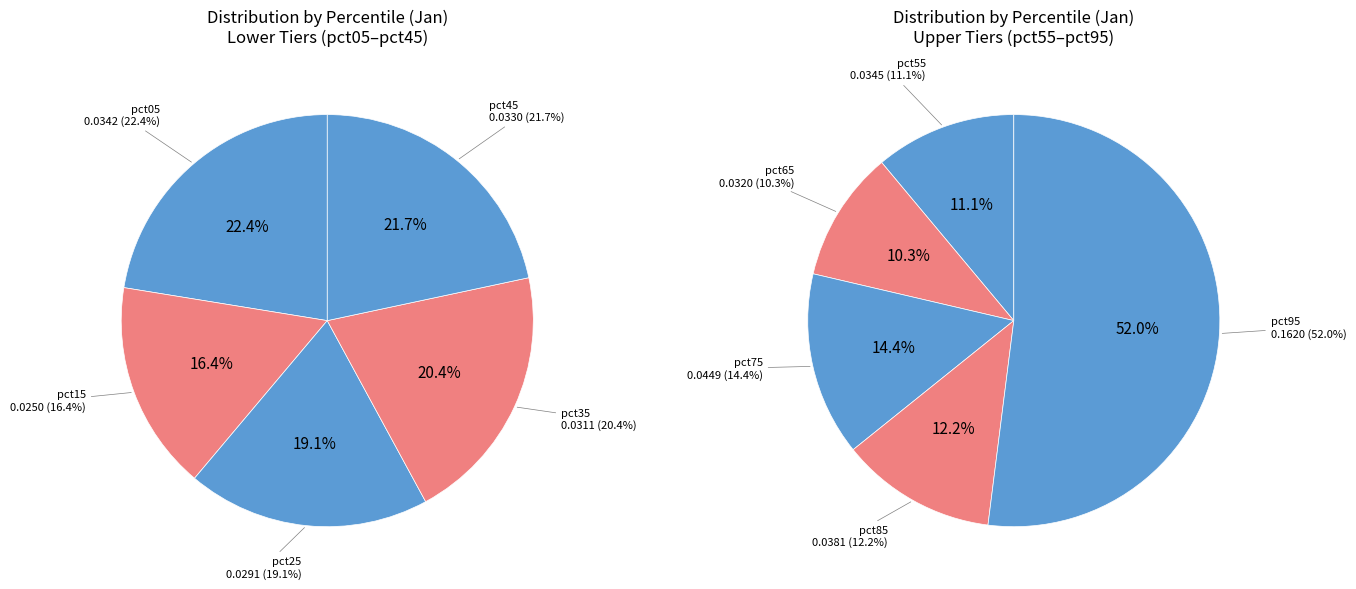

How many segments does this pie chart have?

10